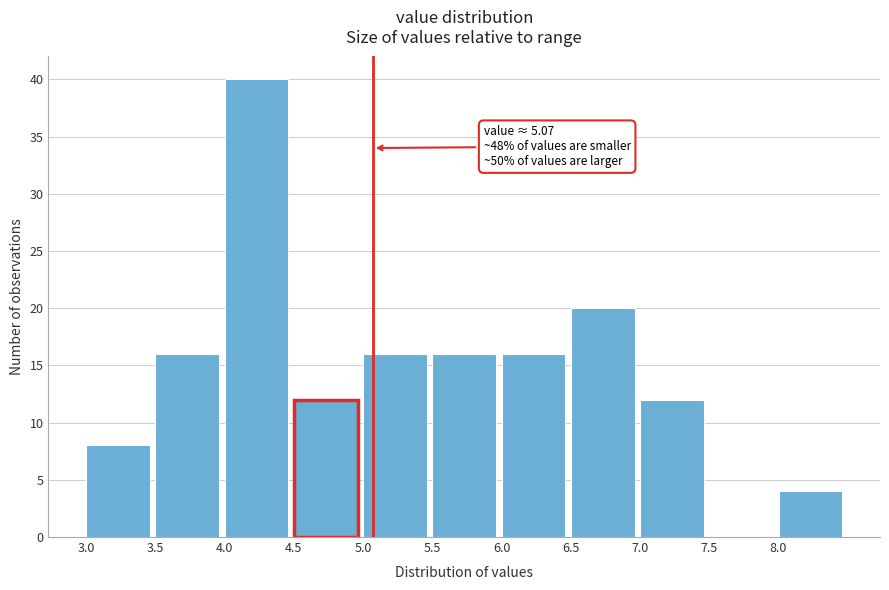

Over which range of the x-axis is the bar tallest?

4.0 to 4.5